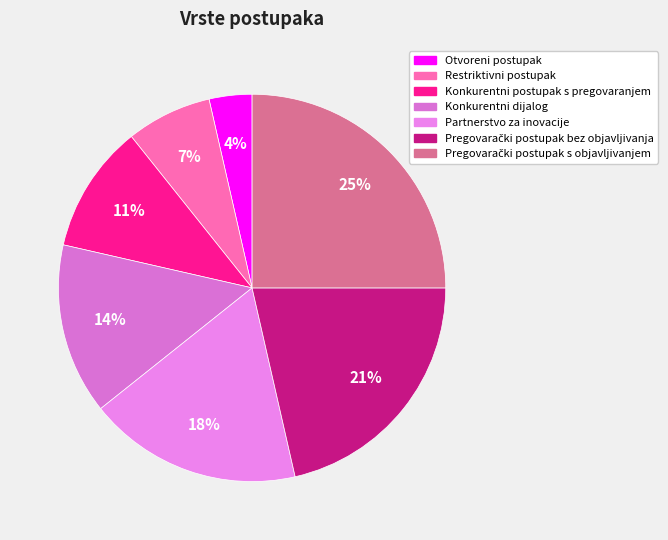

Which category has the biggest portion of the pie?

Pregovarački postupak s objavljivanjem